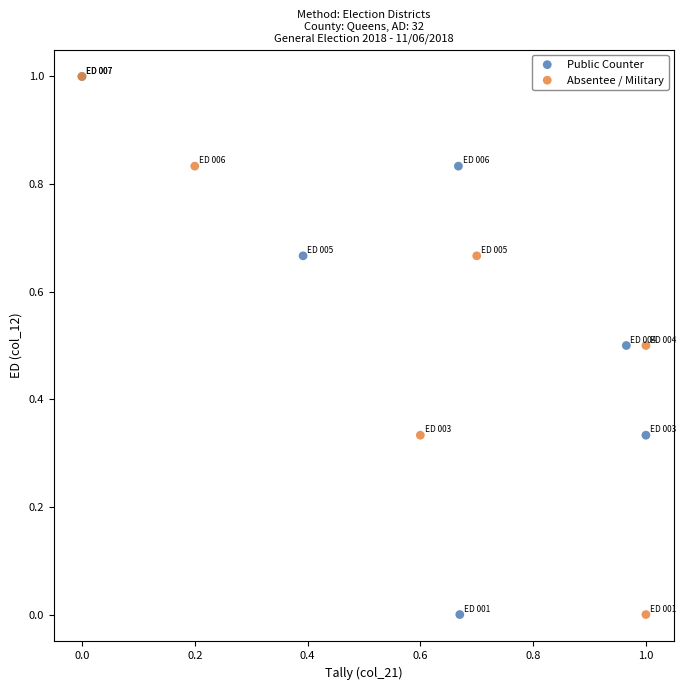

What are all the series names shown in the legend?

Public Counter, Absentee / Military